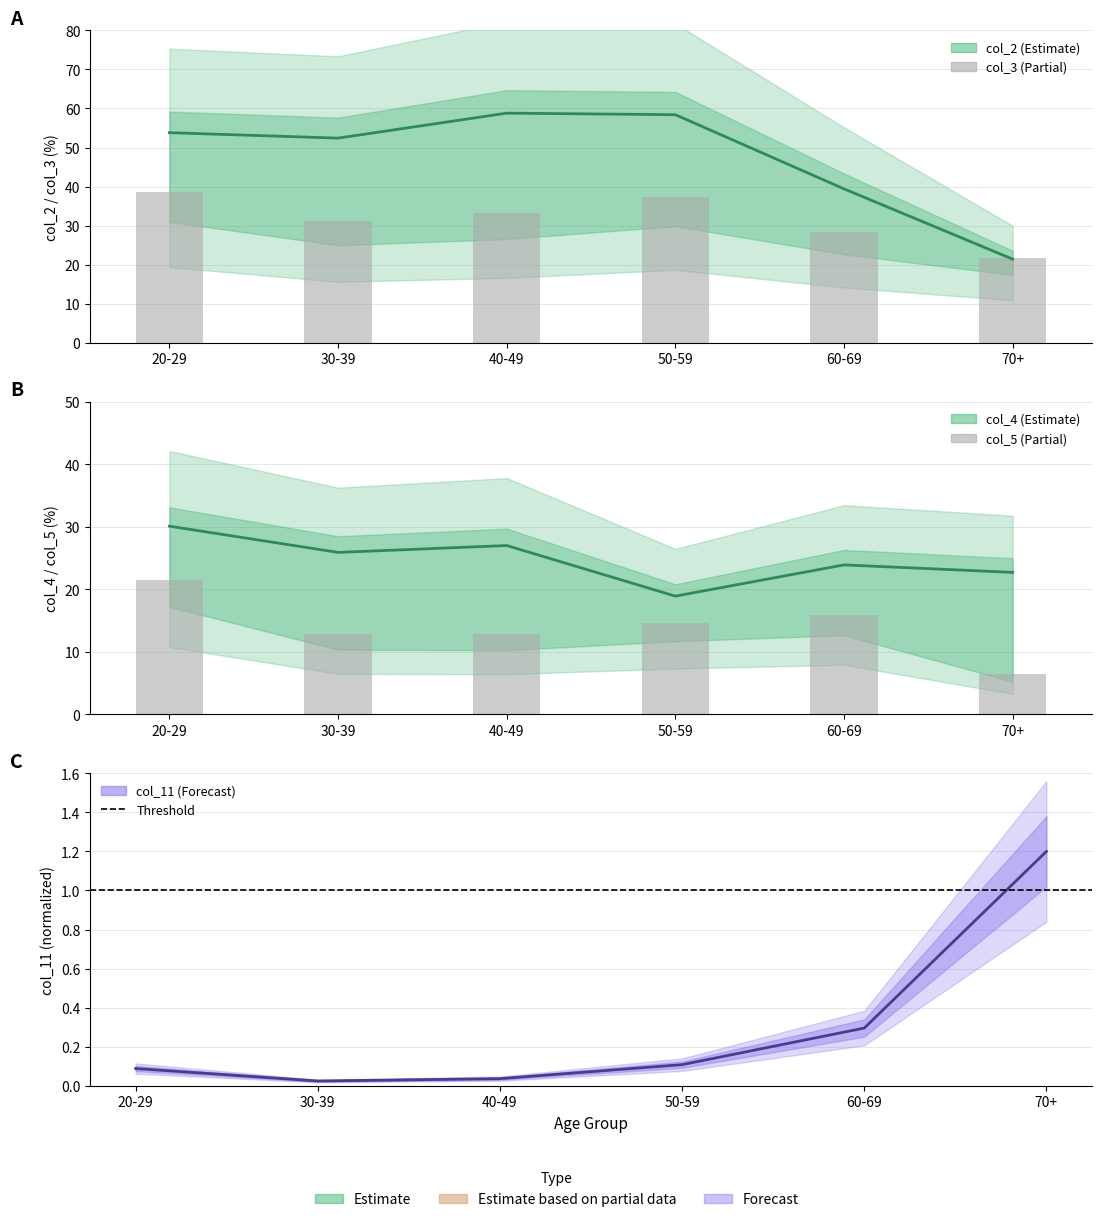

Which series changed the most between 30-39 and 60-69?

col_2